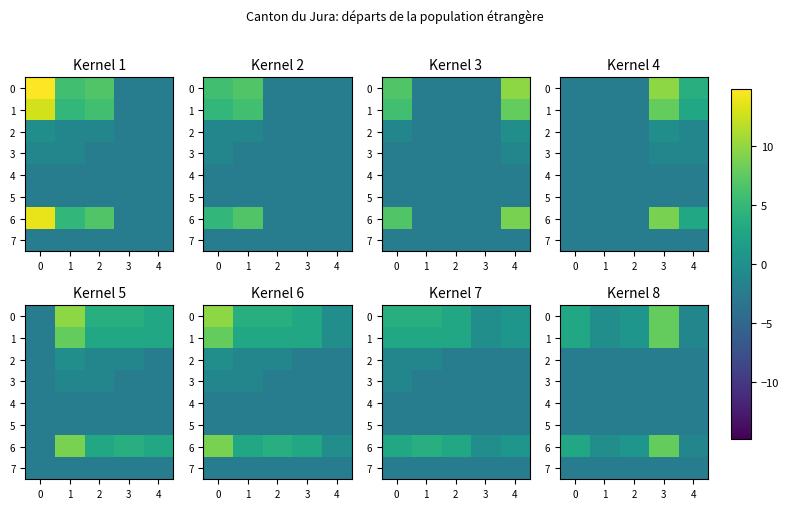

What is the sum of all 0 values?

10.0